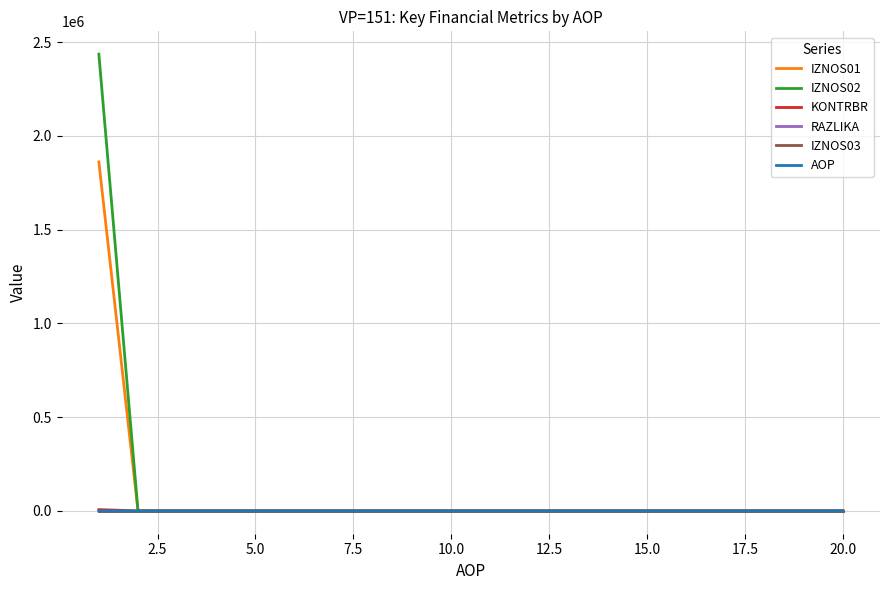

Which series has the widest spread of values?

IZNOS02